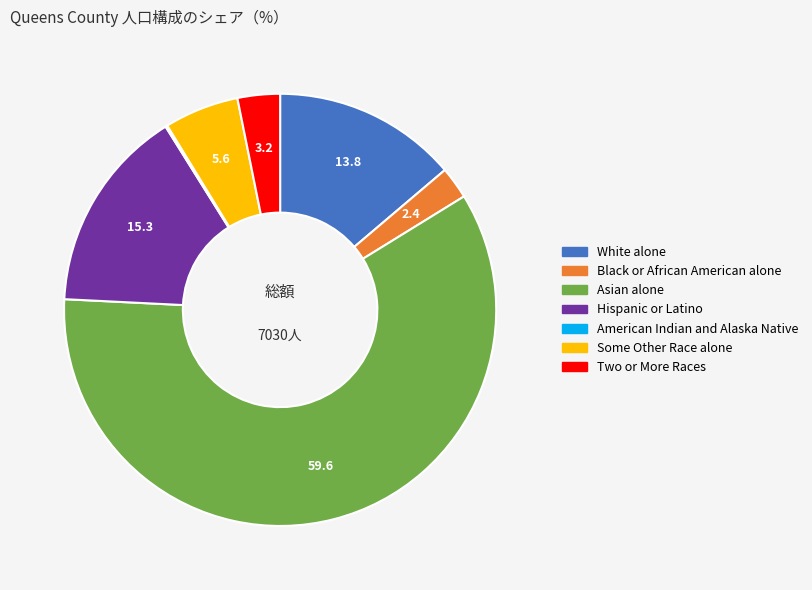

Approximately how many times larger is the value at Two or More Races compared to Some Other Race alone?

0.6